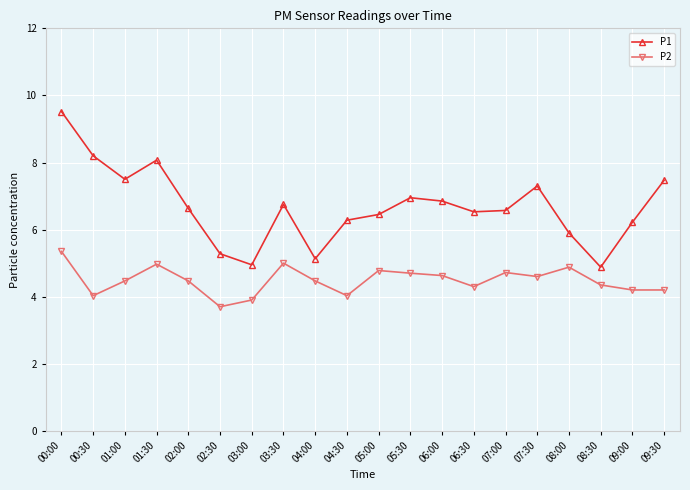

What is the value of the P2 point at the 5th from the left?

4.5